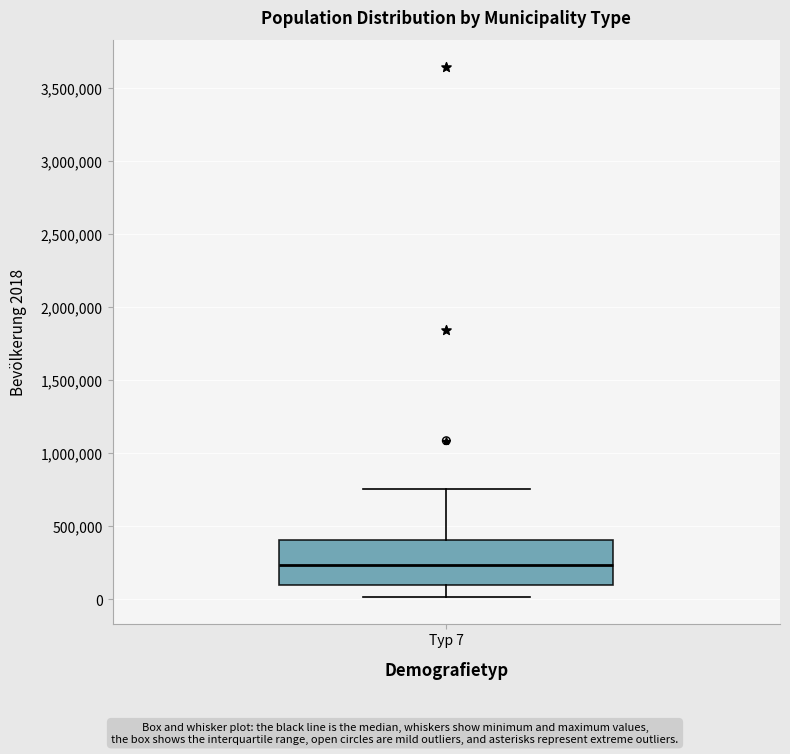

Transcribe this box plot: give where the median line is, the range the box spans, and where the two whiskers end, as read against the y-axis. The values are not printed on the chart, so give them approximately, as read against the axis.

median 250000, box 100000 to 400000, whiskers 0 to 750000